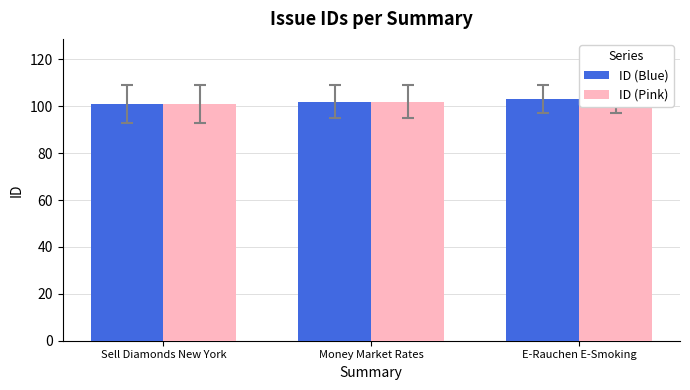

What is the total value across all series at Sell Diamonds New York?

202